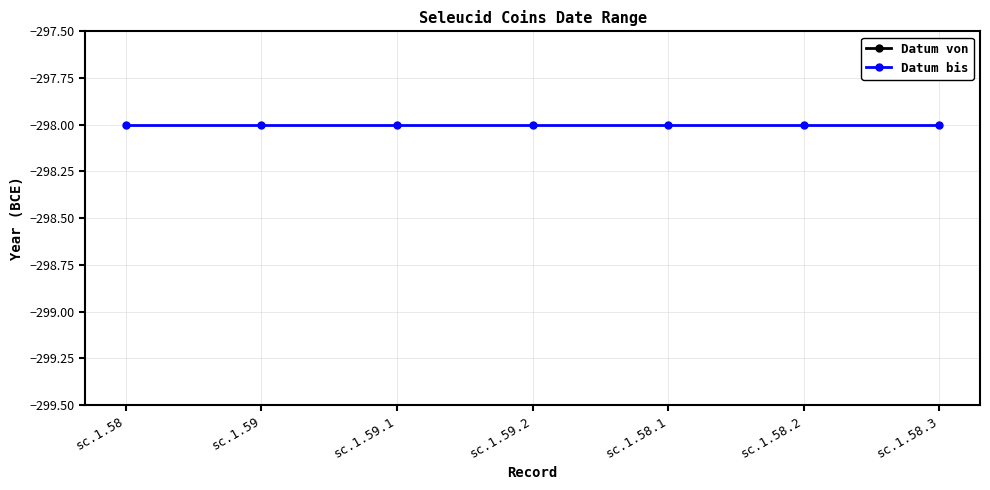

Reading left to right, extract all data points from this chart.

Datum von: -300	-300	-300	-300	-300	-300	-300
Datum bis: -298	-298	-298	-298	-298	-298	-298